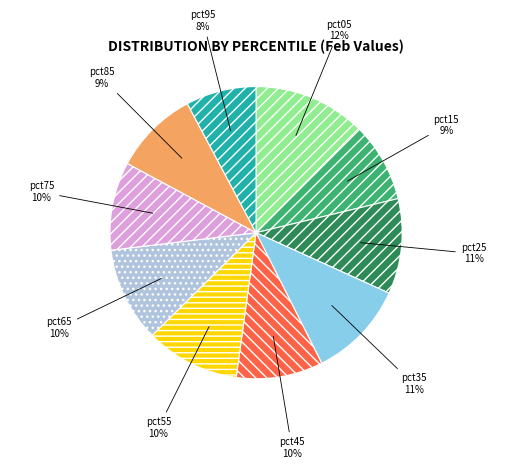

Is pct95 the majority of the pie?

No